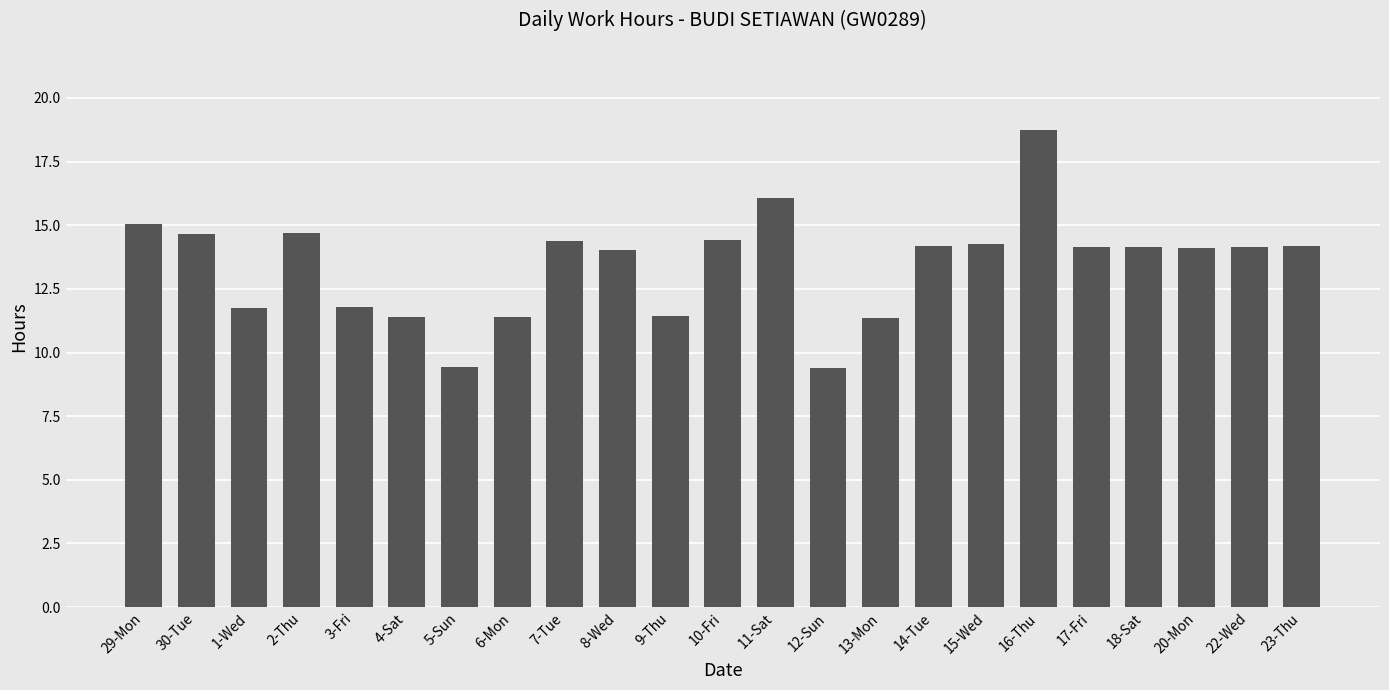

What is the label of the 21st bar from the left?

20-Mon